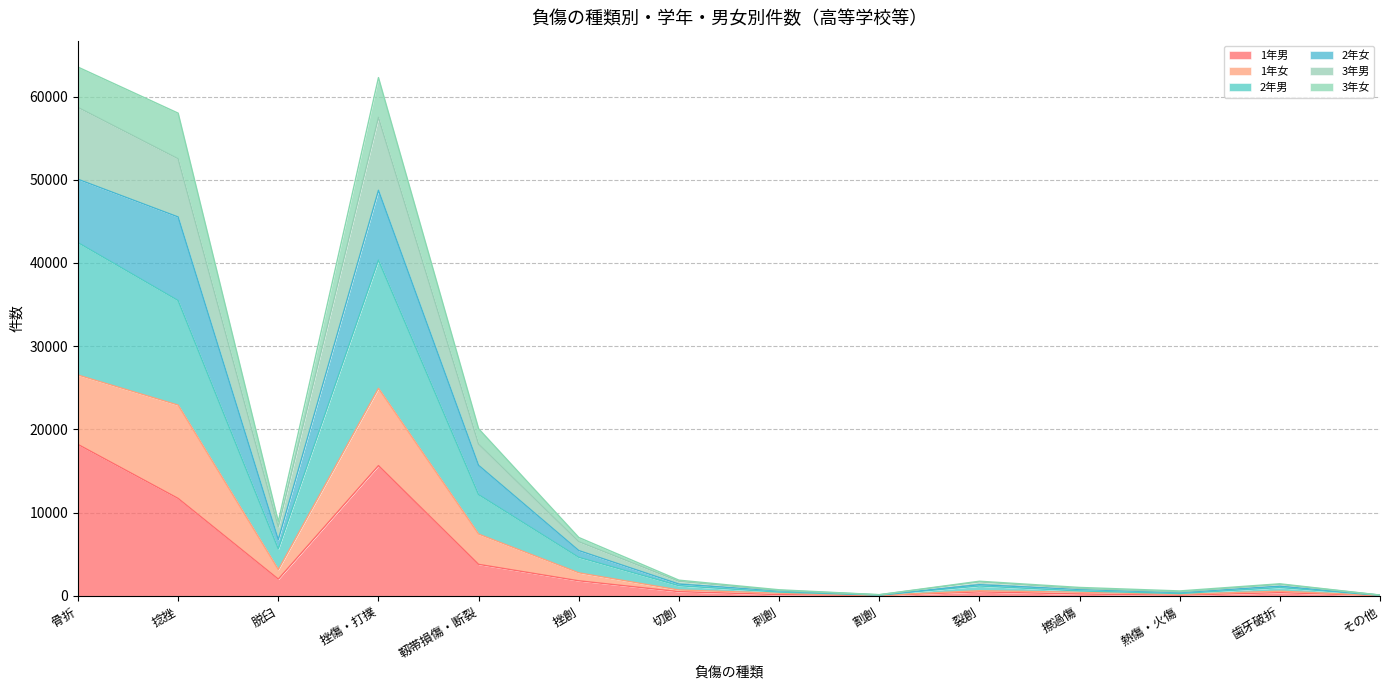

What is the label of the 7th point from the left?

切創